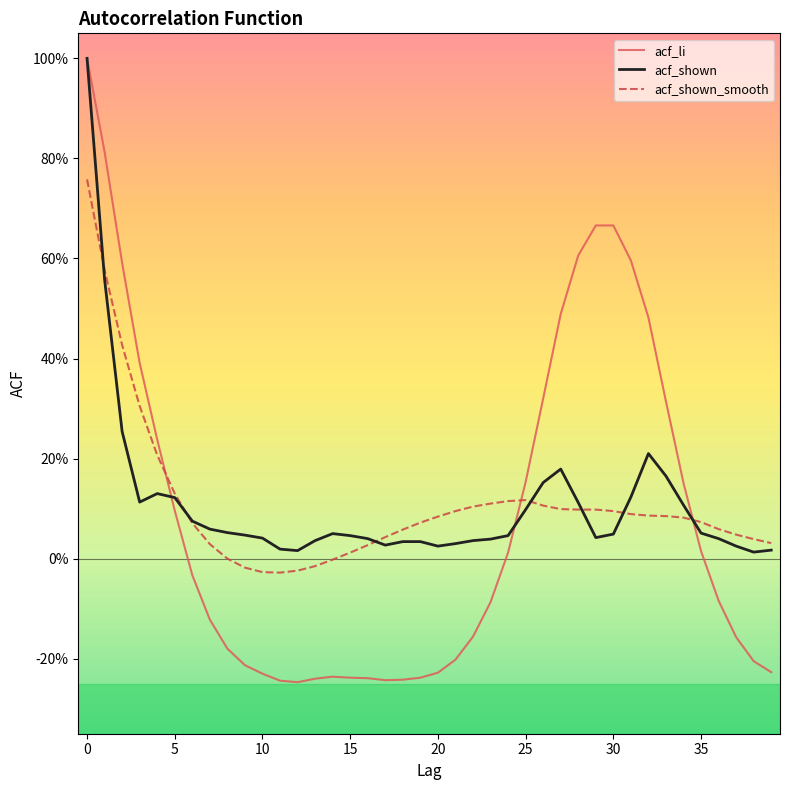

True or false: acf_shown has more than 0 points higher than both neighbors.

True